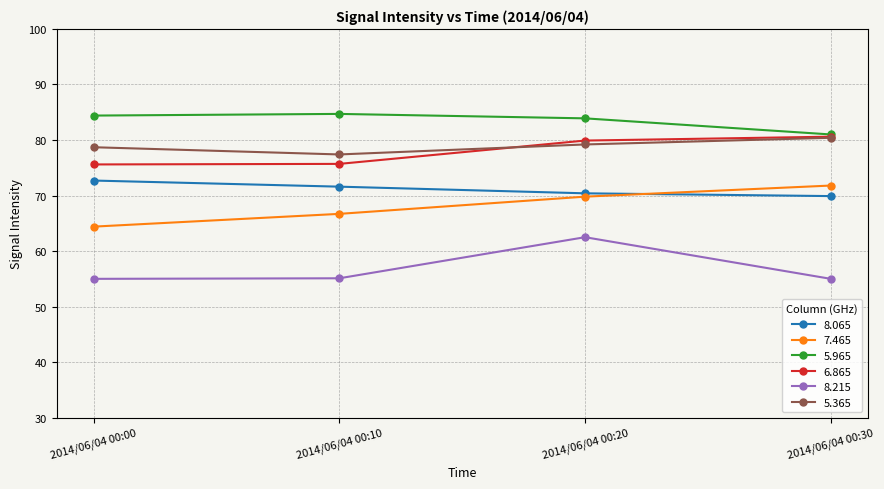

How many lines are shown in the chart?

6